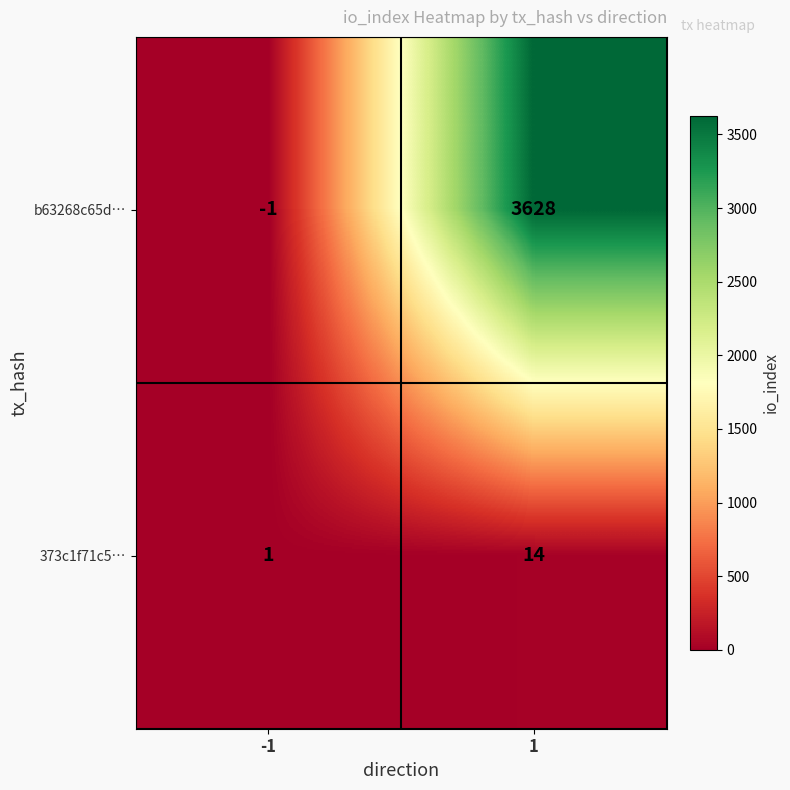

What is the difference between the highest and lowest values at 1?

3614